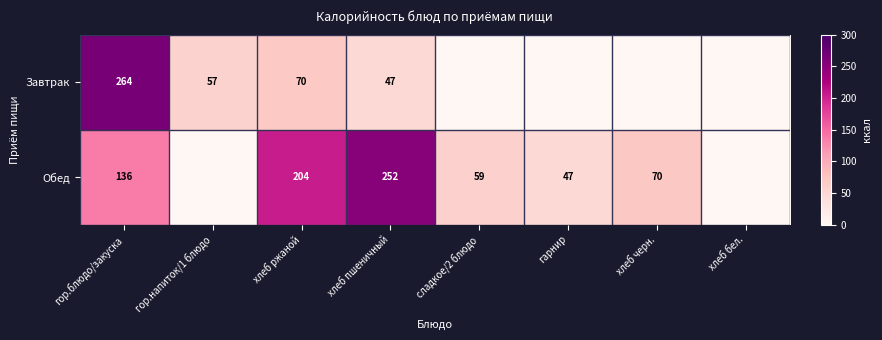

What is the total value across all series at хлеб ржаной?

274